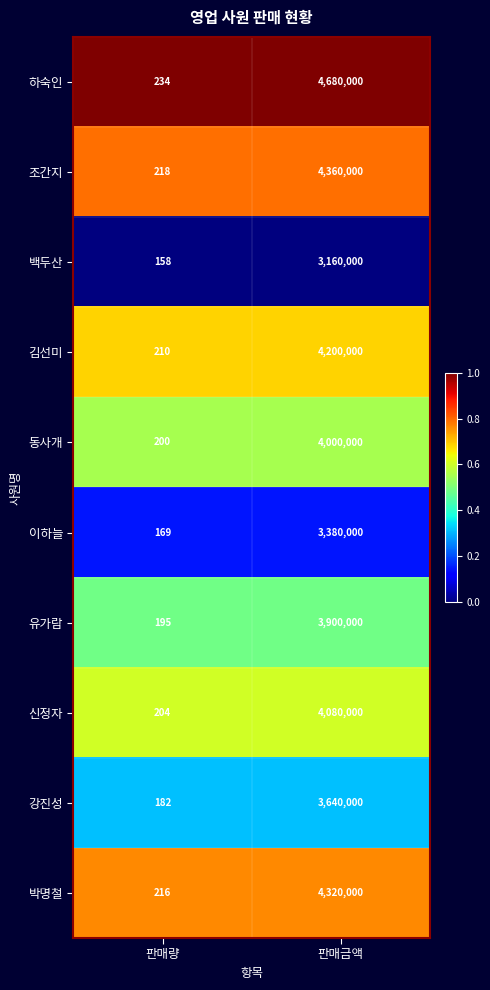

What is the lowest value of the 신정자 series?

204